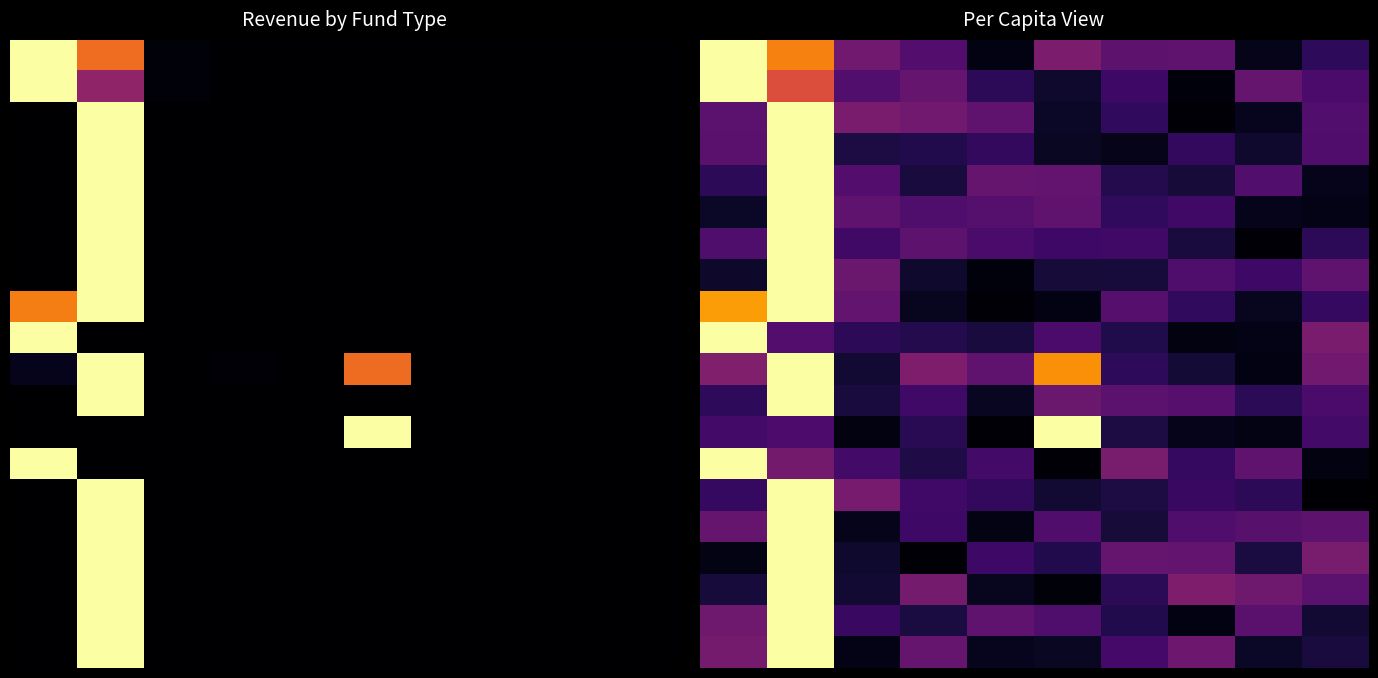

At how many categories does at least one series exceed 0?

10